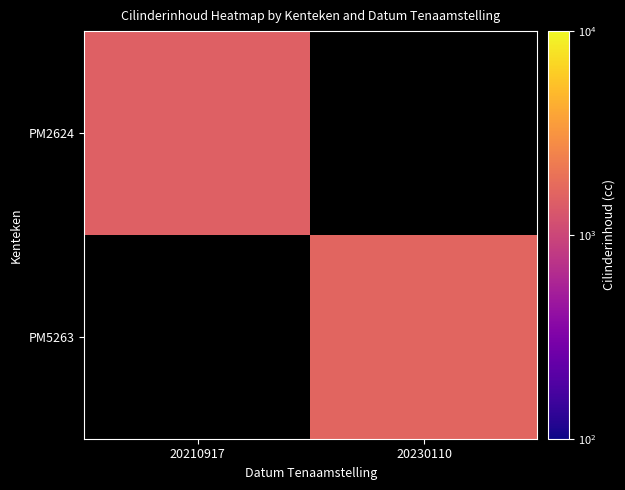

Rank the categories by PM5263 value from highest to lowest.

20210917, 20230110